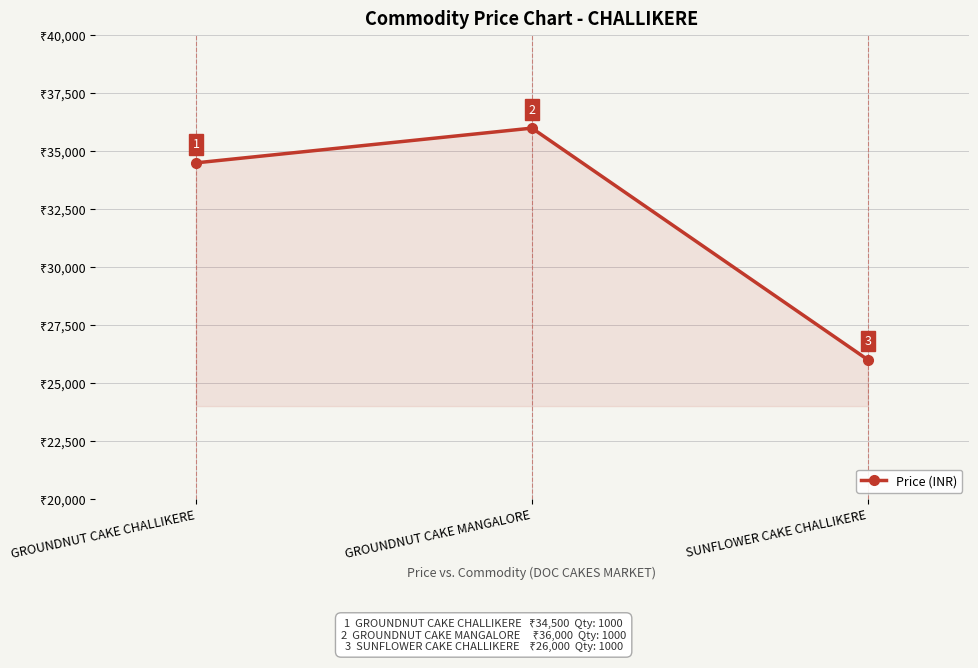

What is the sum of all values?

96500